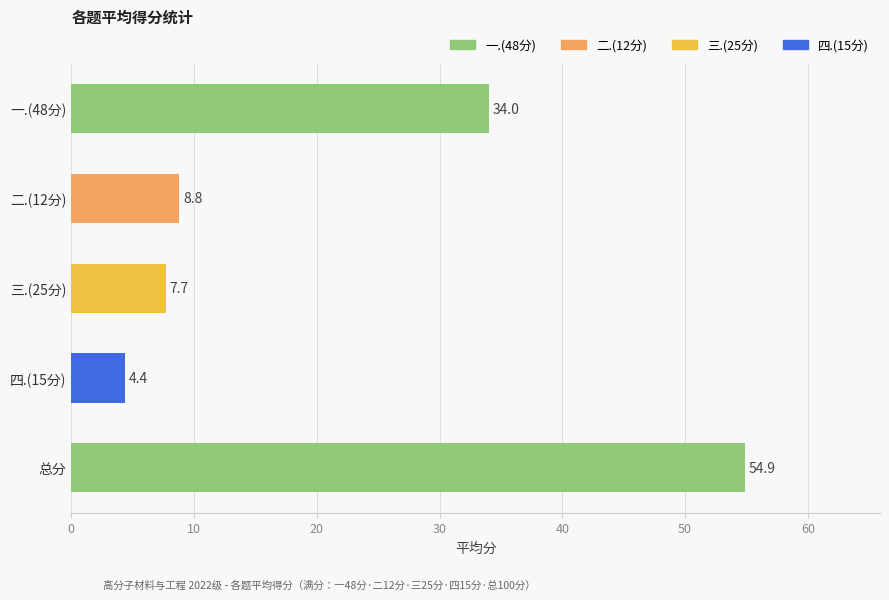

Count the number of categories in the chart.

5